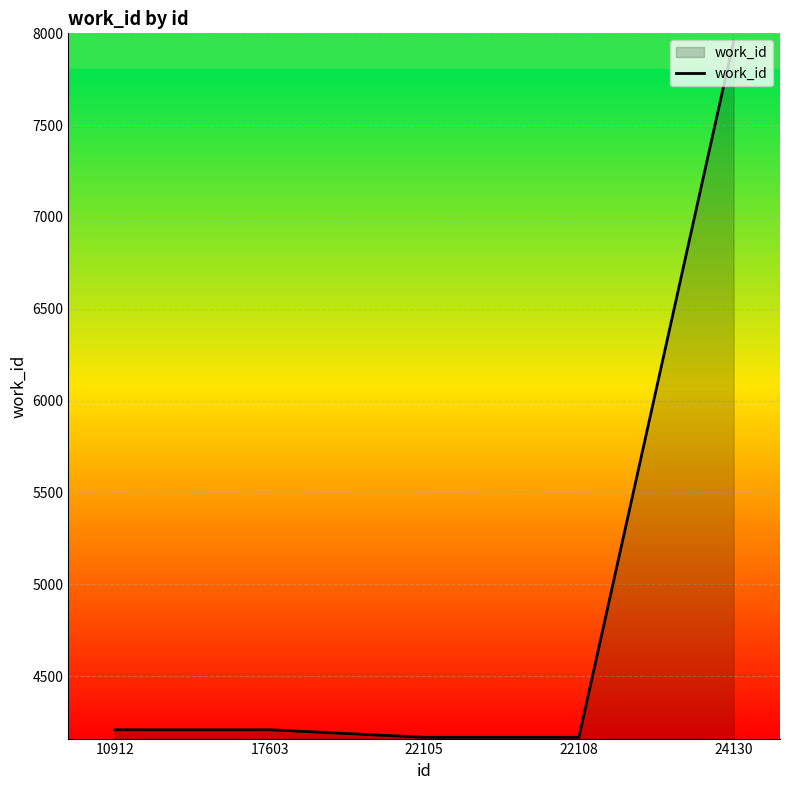

True or false: the data has more than 1 interior local peaks.

False